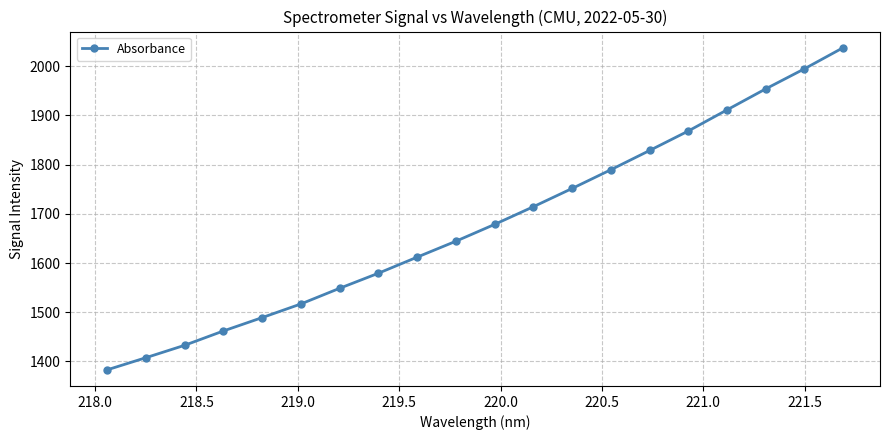

True or false: the data has more than 0 interior local peaks.

False